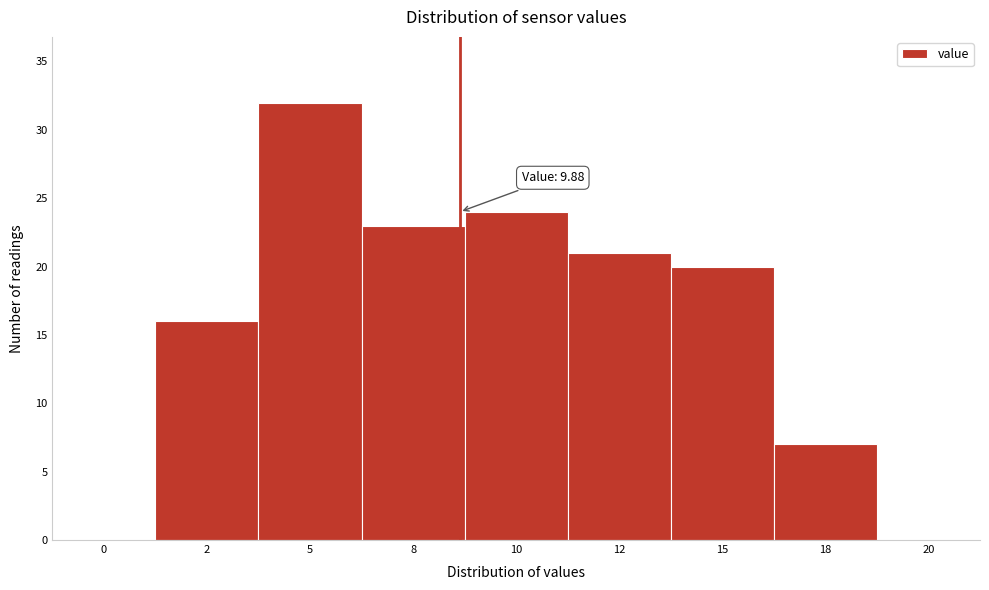

Reading left to right, extract all data points from this chart.

0=0	2=16	5=32	8=23	10=24	12=21	15=20	18=7	20=0